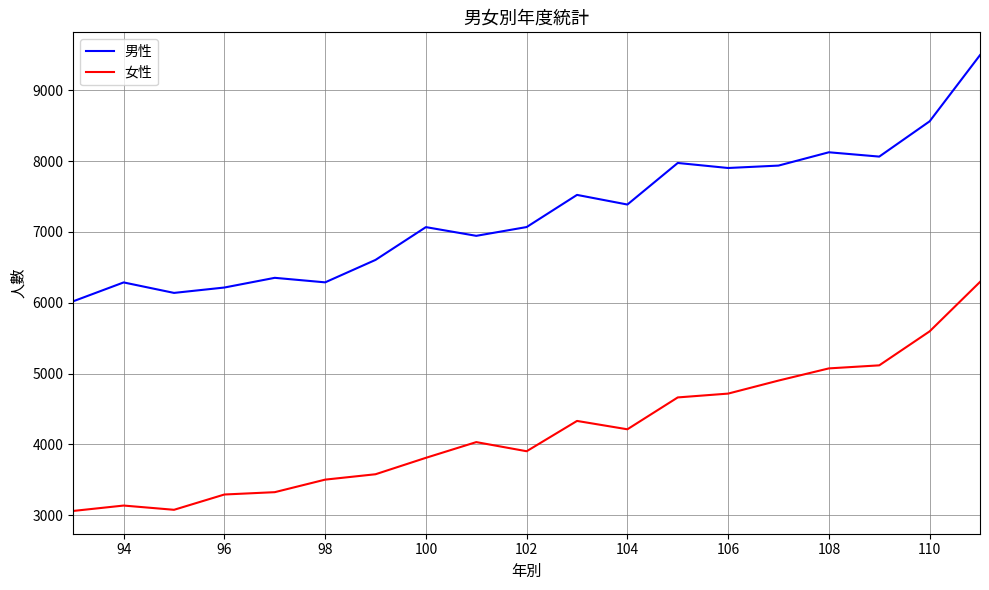

Rank the series by their maximum value, from lowest to highest.

女性, 男性